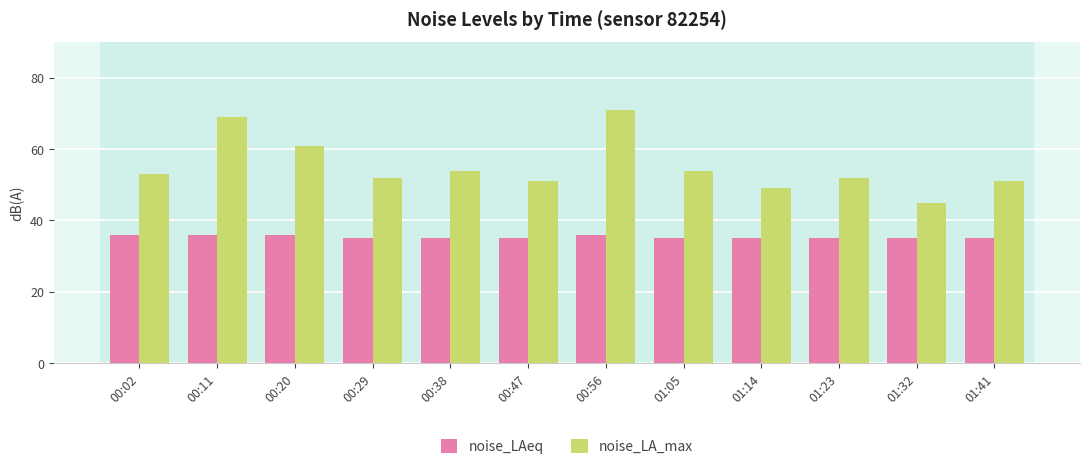

Reading left to right, extract all data points from this chart.

noise_LAeq: 00:02=36	00:11=36	00:20=36	00:29=35	00:38=35	00:47=35	00:56=36	01:05=35	01:14=35	01:23=35	01:32=35	01:41=35
noise_LA_max: 00:02=53	00:11=69	00:20=61	00:29=52	00:38=54	00:47=51	00:56=71	01:05=54	01:14=49	01:23=52	01:32=45	01:41=51